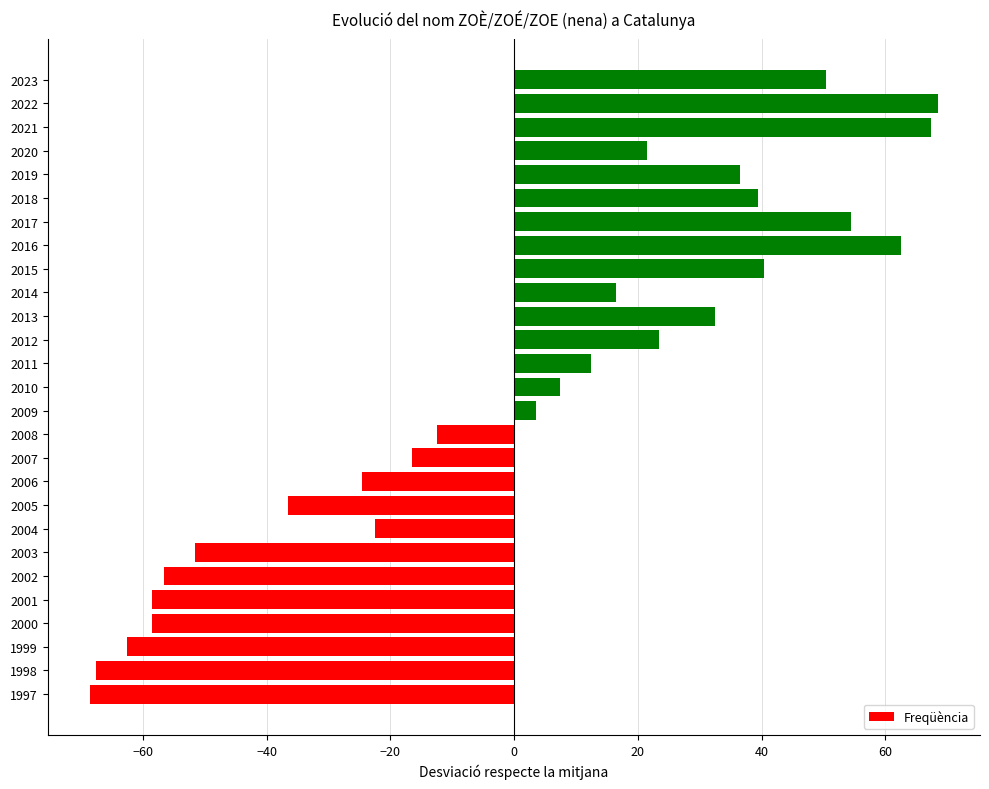

Reading bottom to top, what are all the values shown in this chart?

-68.6	-67.6	-62.6	-58.6	-58.6	-56.6	-51.6	-22.6	-36.6	-24.6	-16.6	-12.6	3.4	7.4	12.4	23.4	32.4	16.4	40.4	62.4	54.4	39.4	36.4	21.4	67.4	68.4	50.4